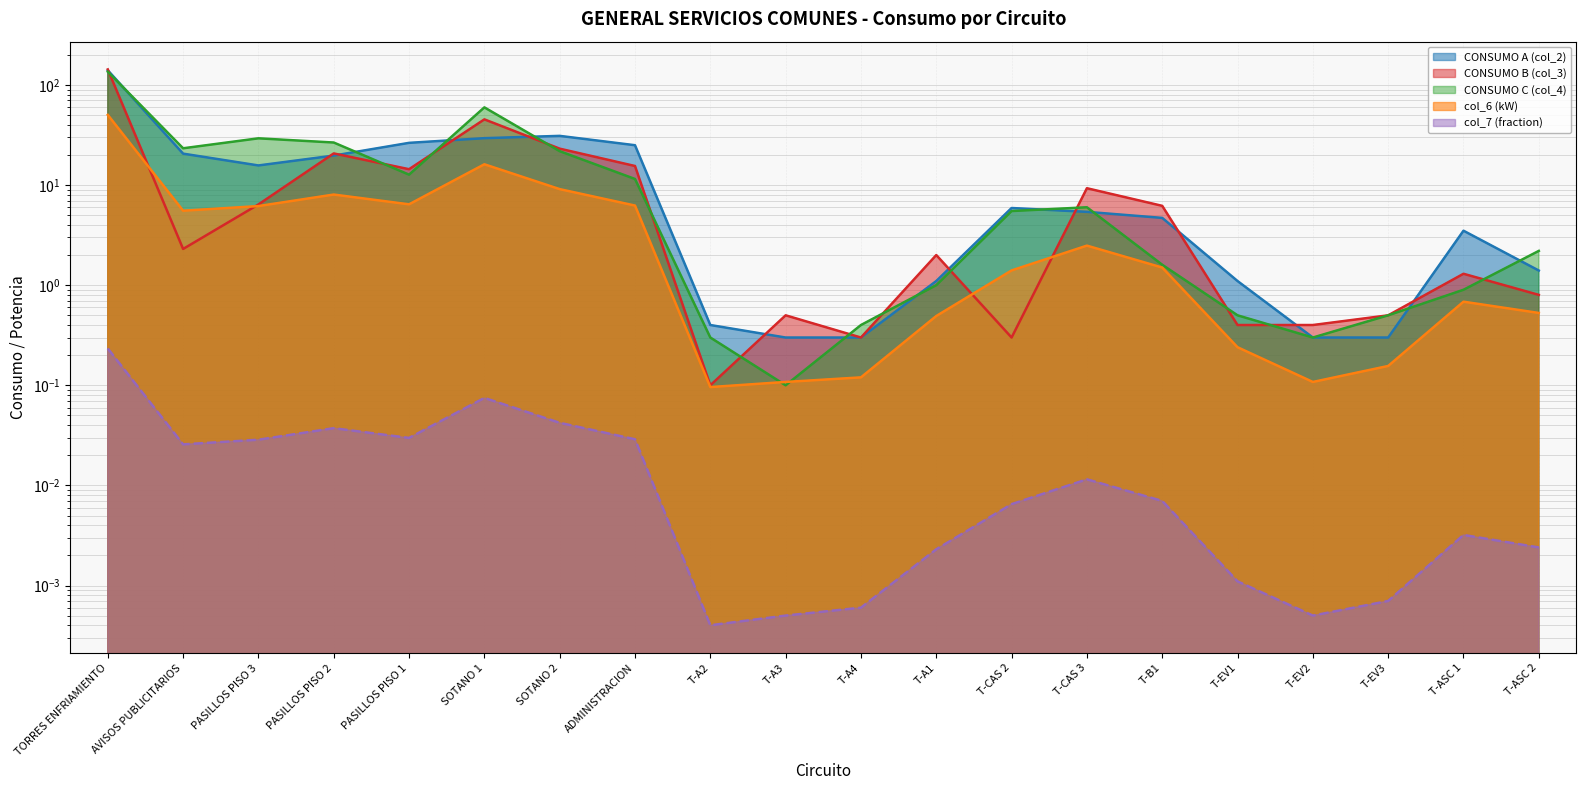

Between AVISOS PUBLICITARIOS and T-EV2, which series saw the biggest shift?

CONSUMO C (col_4)